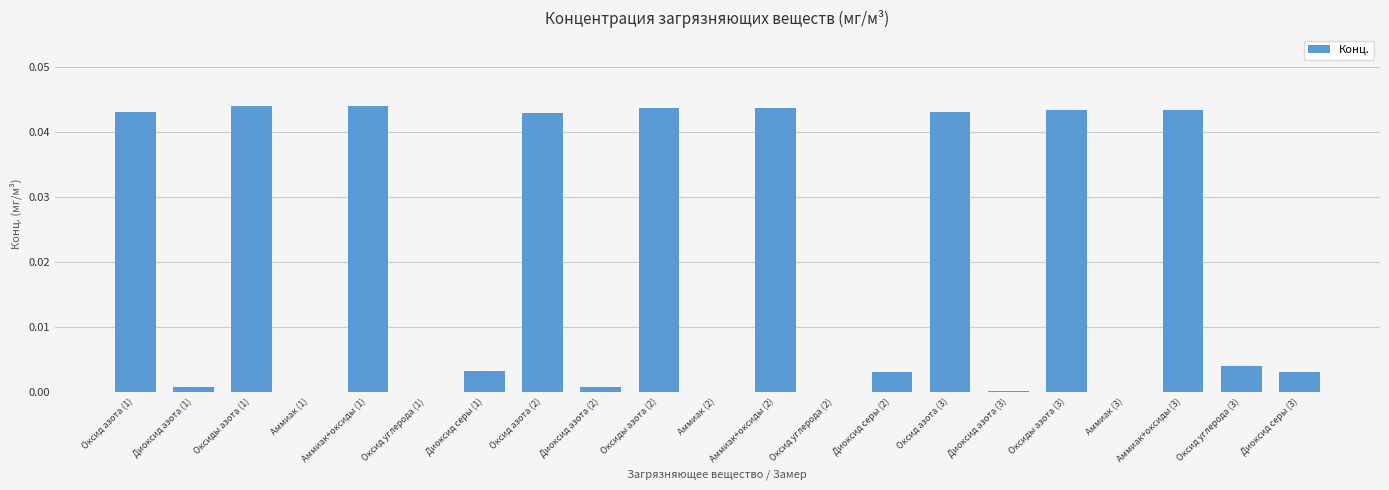

True or false: the data shows 0.0 at Оксиды азота (2).

True